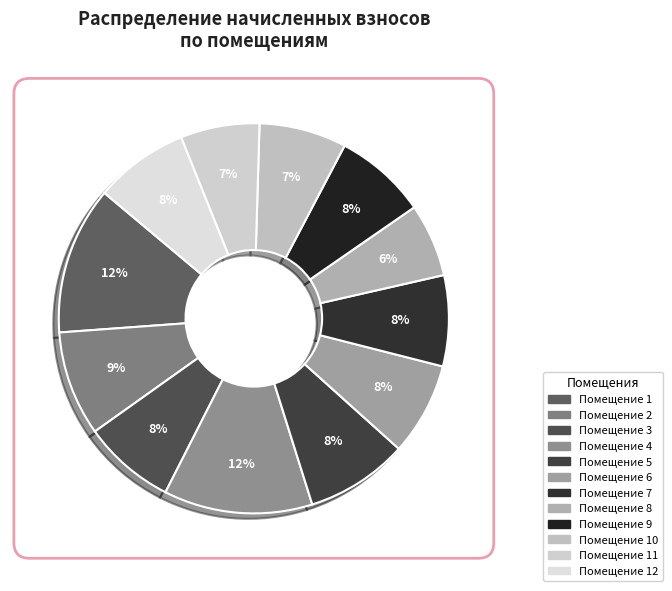

How many slices are in this pie chart?

12